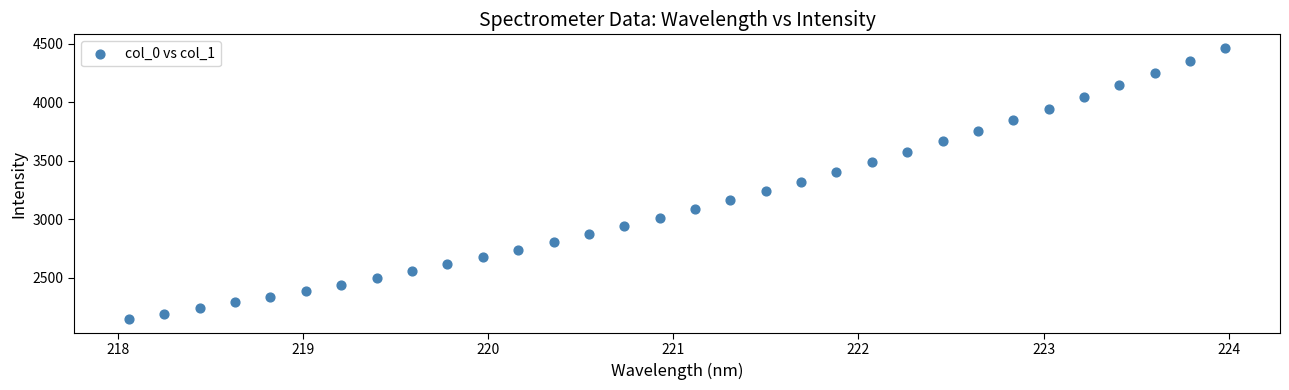

What is the range of Y values (max minus min)?

2318.1